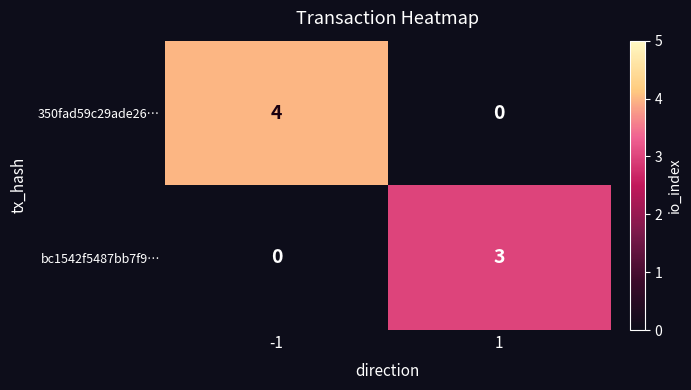

What is the difference between the highest and lowest values at -1?

4